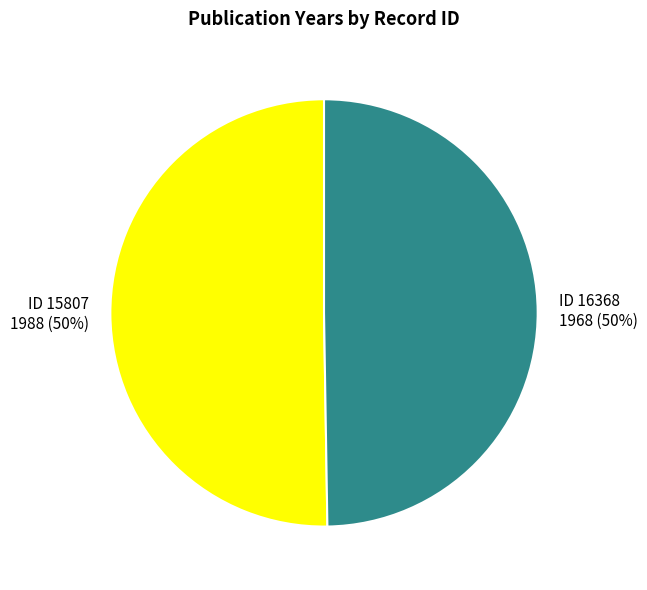

To the nearest percent, what is the average slice percentage?

50%